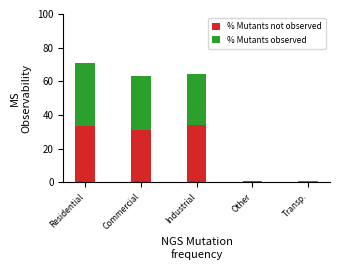

Are the bars grouped side by side (vs. stacked)?

No